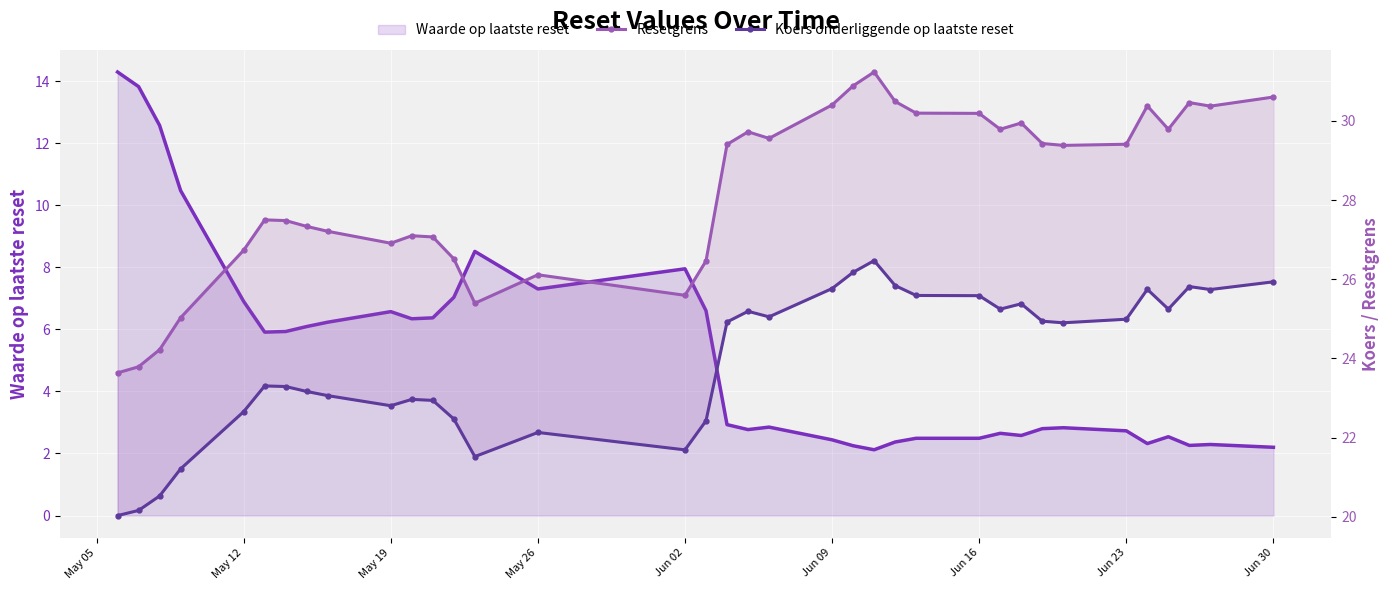

What is the average value of the Koers onderliggende op laatste reset series?

23.9